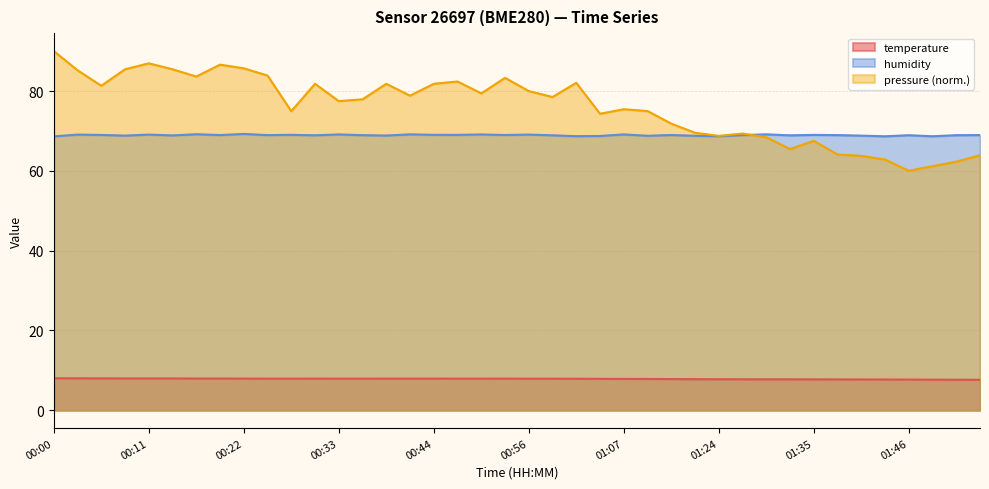

What is the difference between the highest and lowest values at 00:30?

61.0